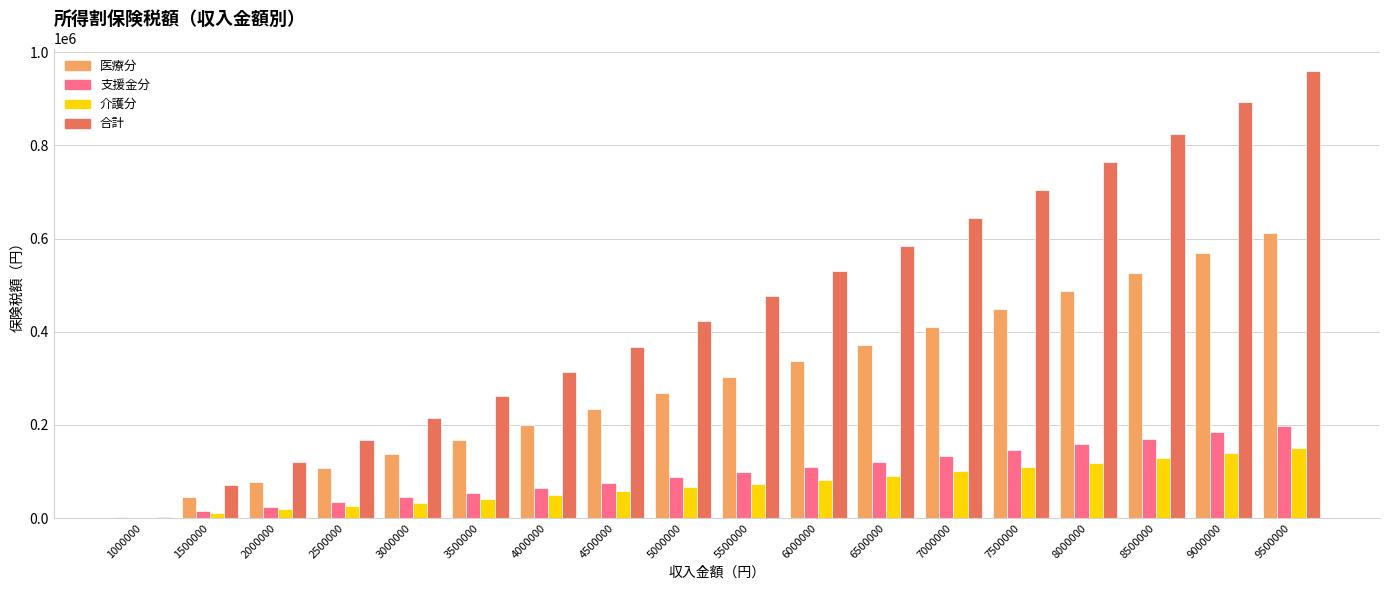

Which series changed the most between 8500000 and 9500000?

合計